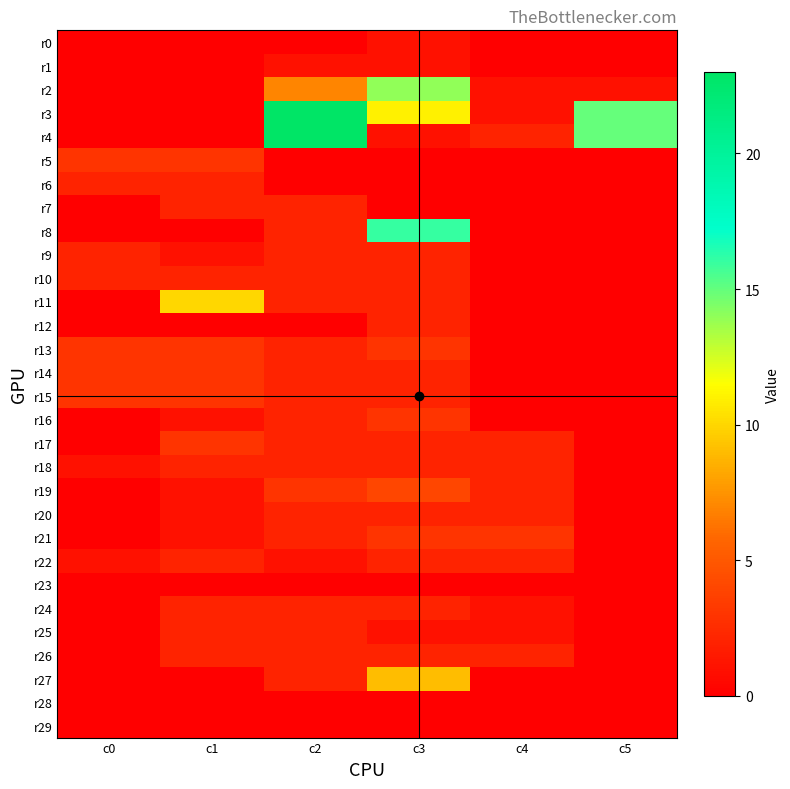

What is the maximum value shown in the chart?

23